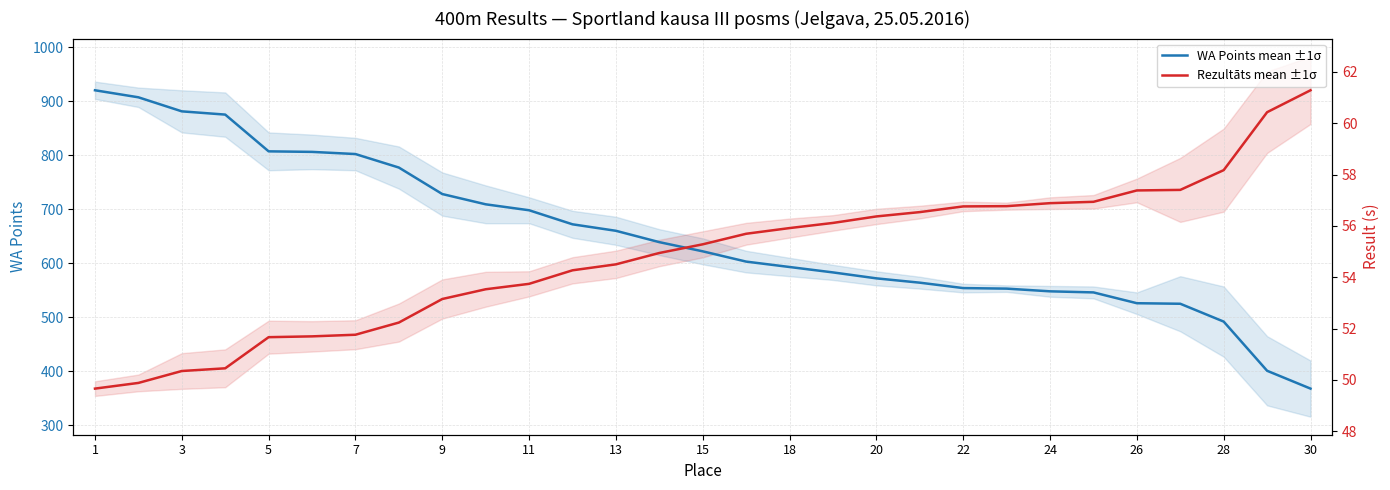

Which series changed the most between 9 and 18?

WA Points mean ±1σ